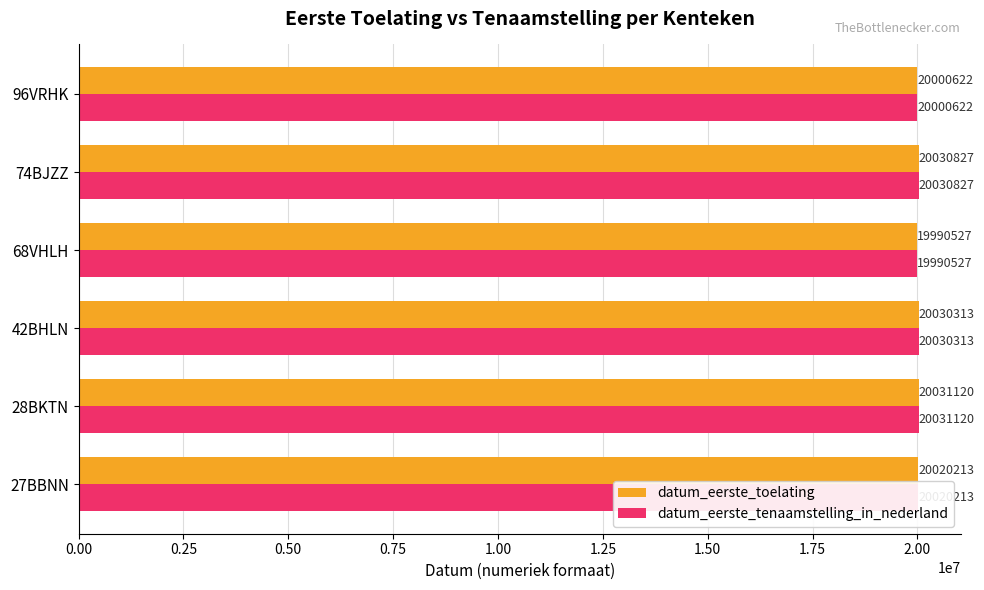

What is the sum of all datum_eerste_tenaamstelling_in_nederland values?

120103622